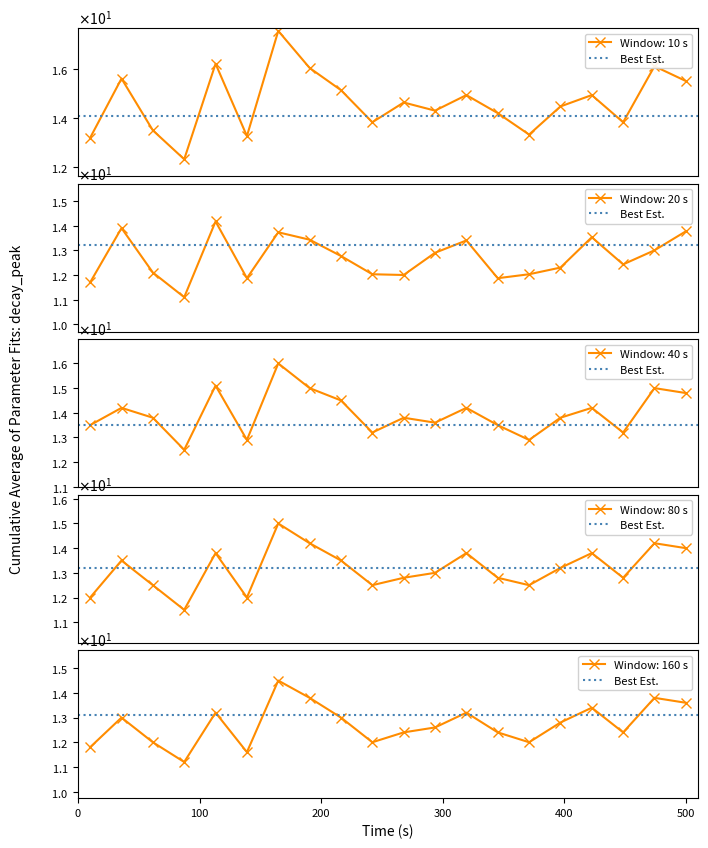

How many values in the P2 series are below 12?

4